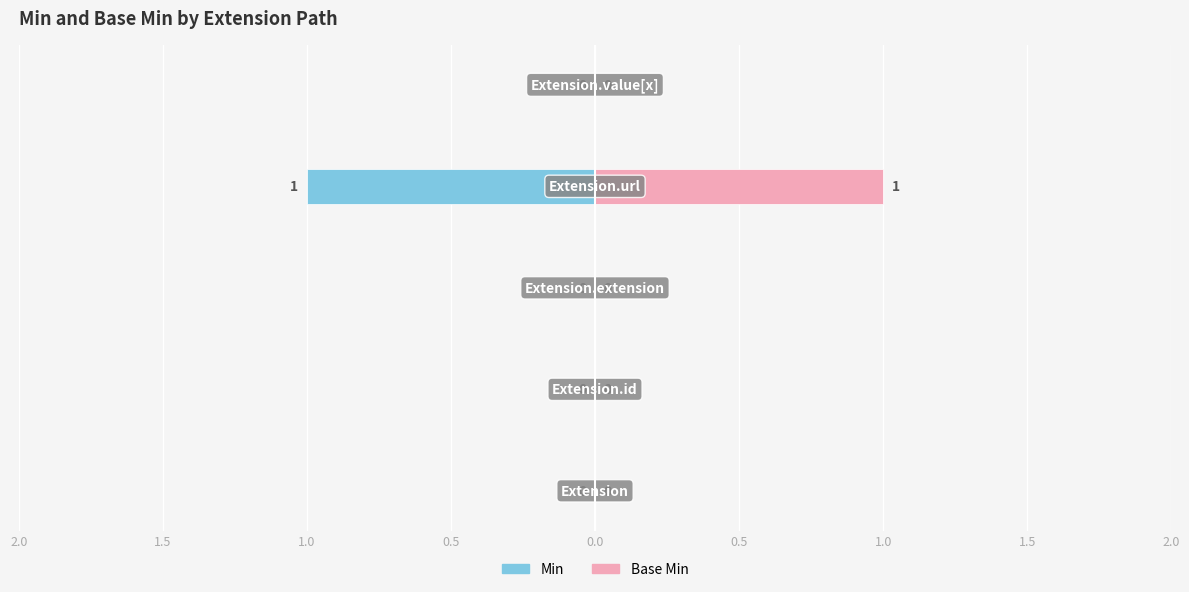

Between 1.0 and 0.0, which series saw the biggest shift?

Min